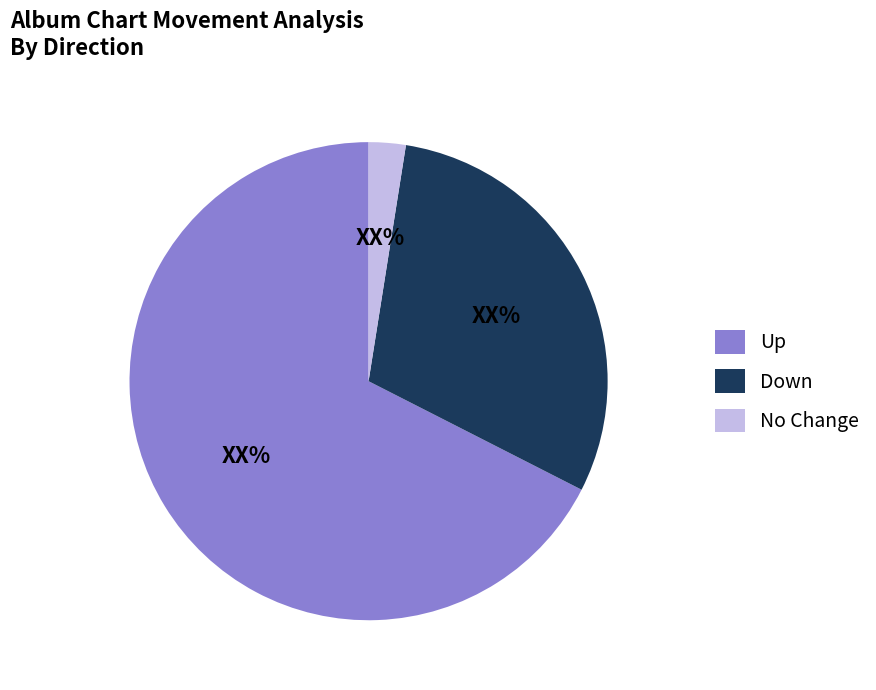

Count the number of slices in the pie.

3